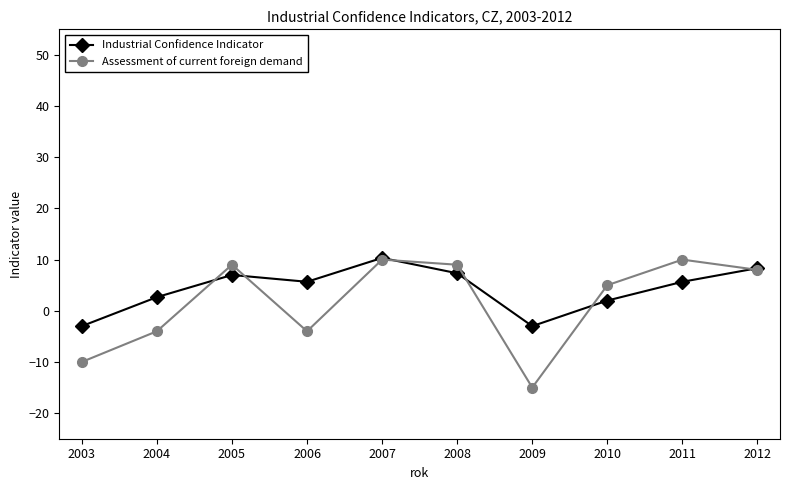

How many lines are shown in the chart?

2